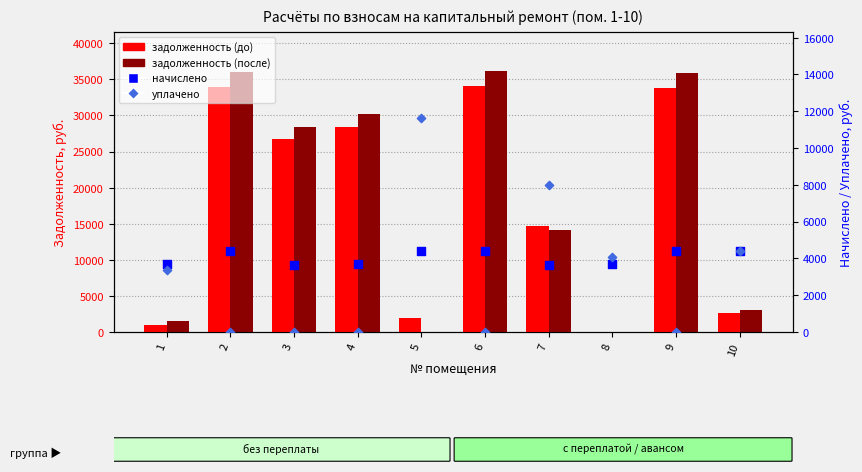

Is the value of задолженность (после) at 9 greater than the value of начислено at 6?

Yes